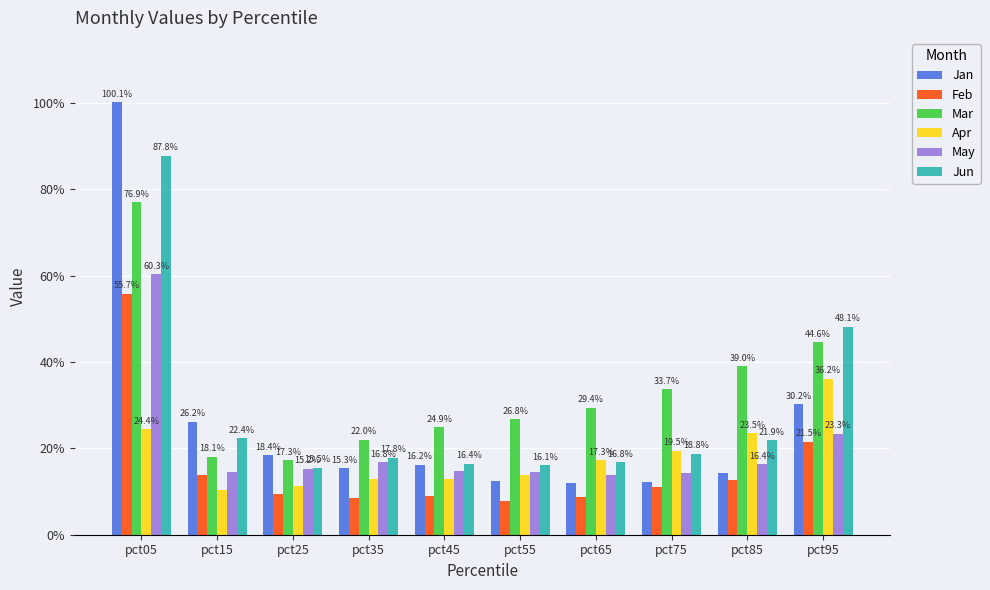

Which has a higher value, pct95 or pct05?

pct05